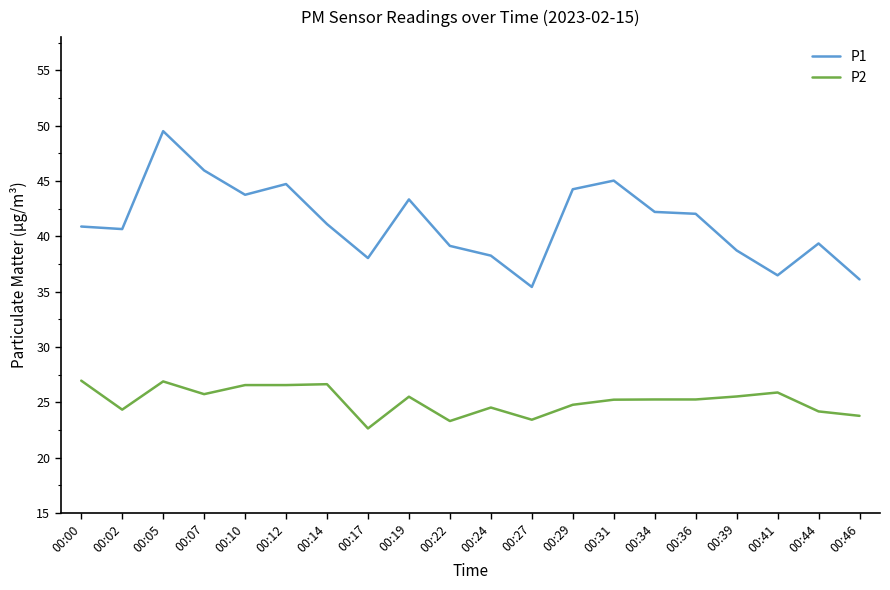

What is the sum of all P2 values?

502.8